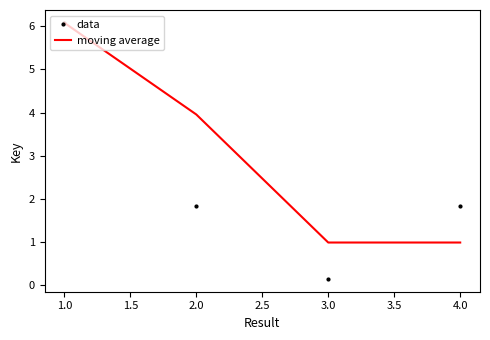

True or false: moving average and data intersect in this chart.

True